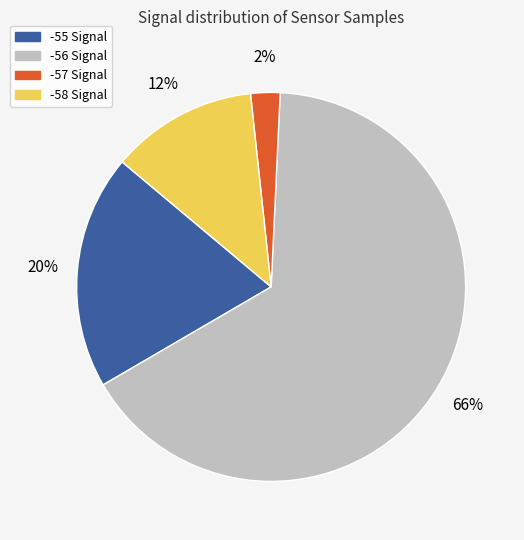

To the nearest percent, what is the average slice percentage?

25%